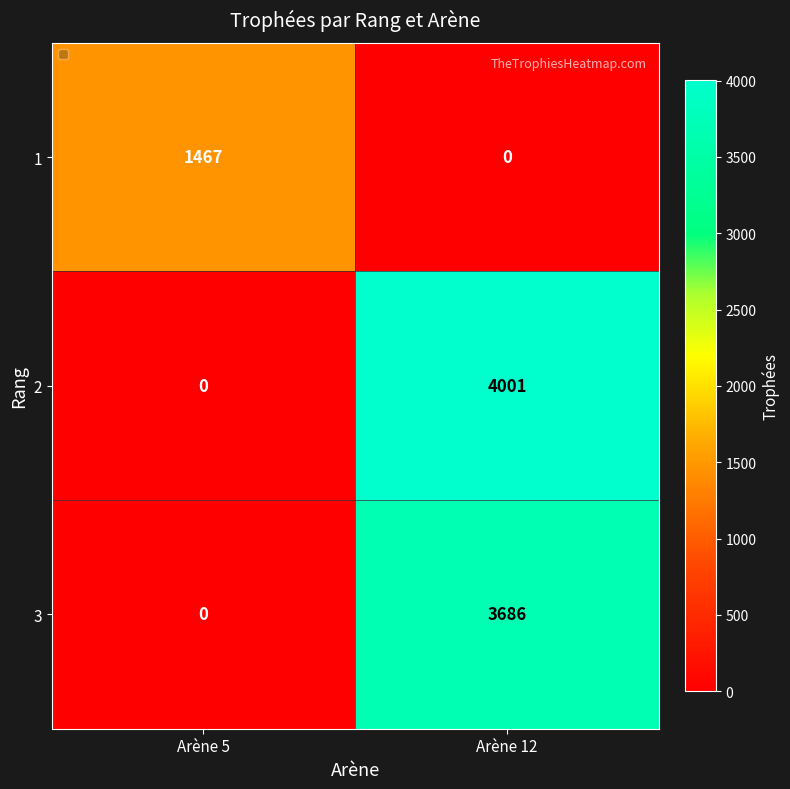

Read the 3 value at Arène 12, to the nearest 50.

3700